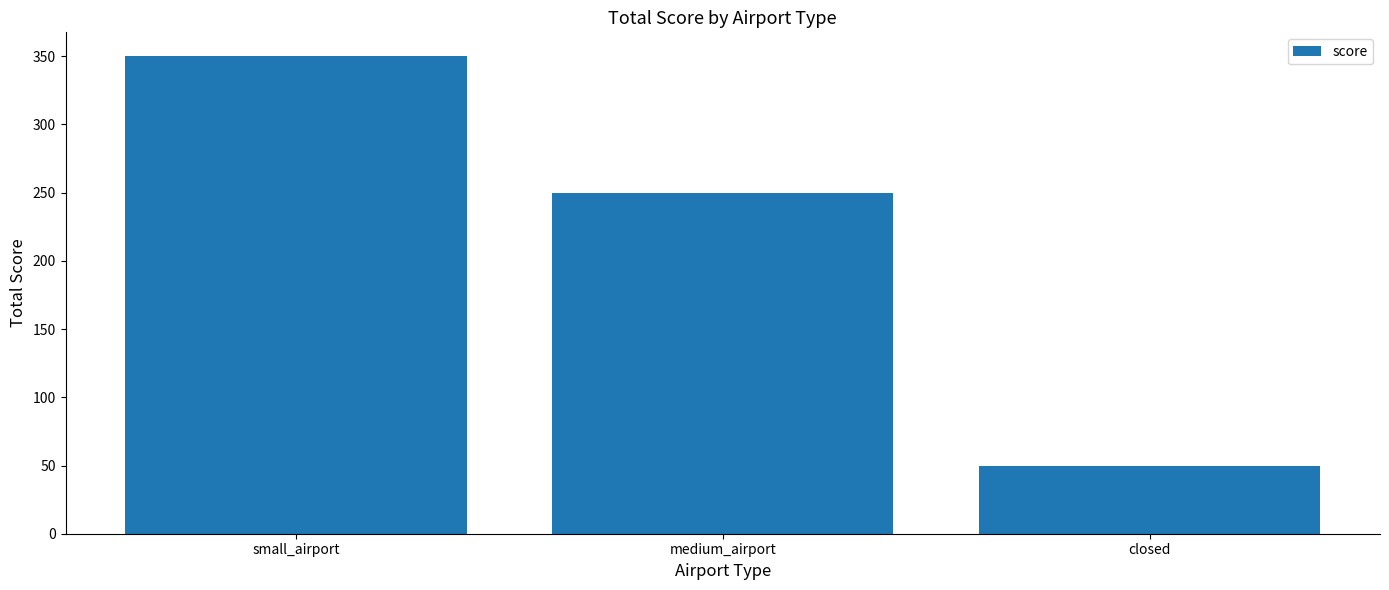

Where is the data nearest to the value 200?

medium_airport